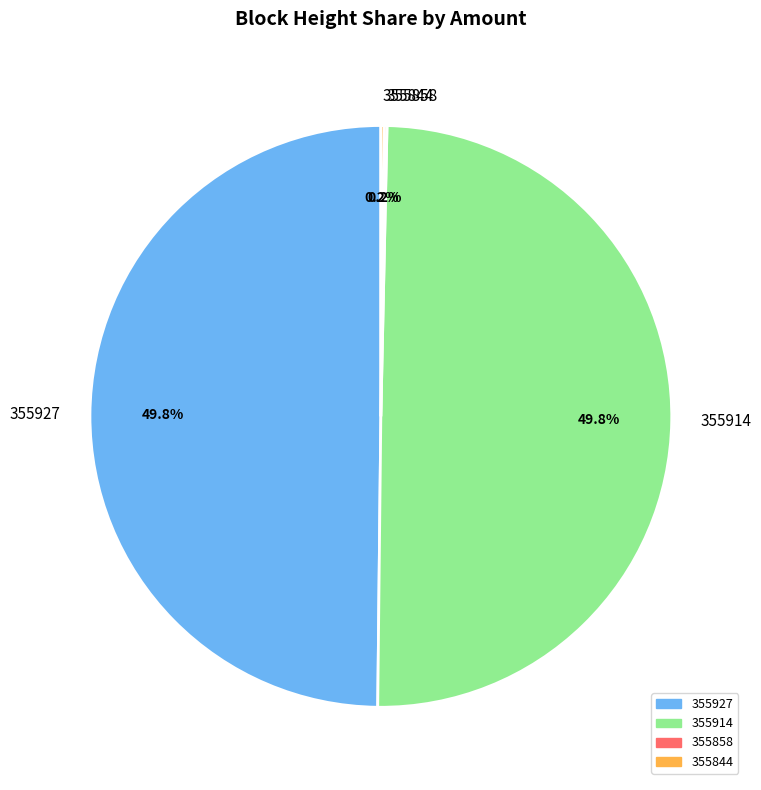

What percentage is NOT represented by 355927?

50.2%